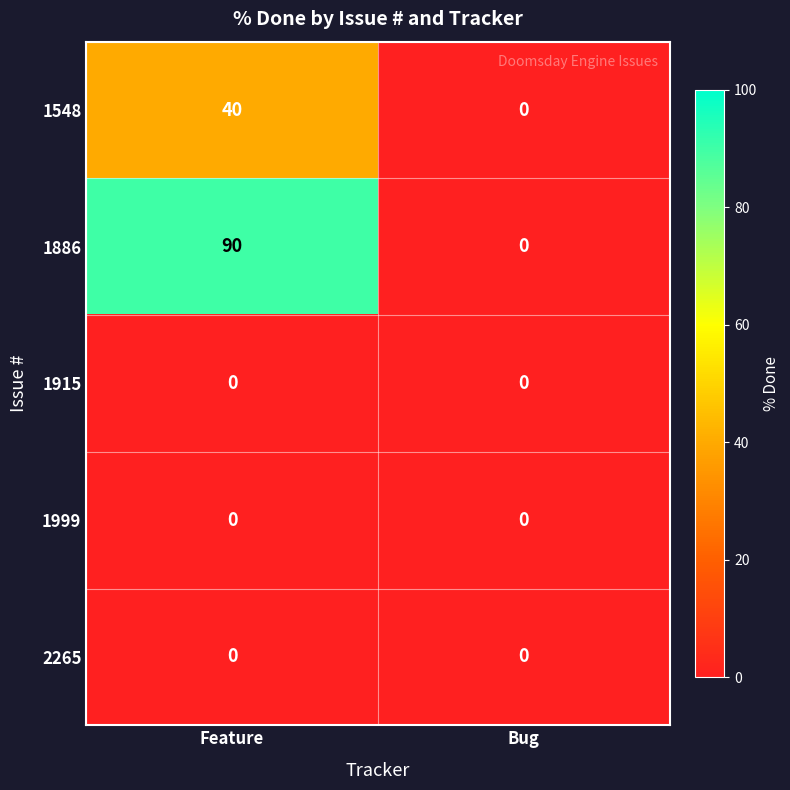

Reading left to right, what are all the values shown in this chart?

1548: Feature=40	Bug=0
1886: Feature=90	Bug=0
1915: Feature=0	Bug=0
1999: Feature=0	Bug=0
2265: Feature=0	Bug=0